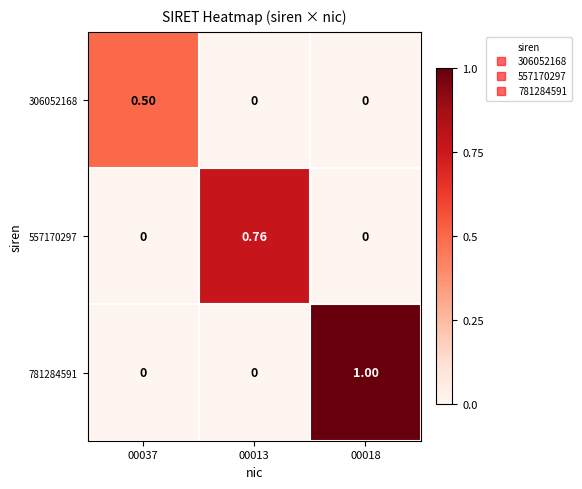

Rank the series by their average value, from lowest to highest.

306052168, 557170297, 781284591